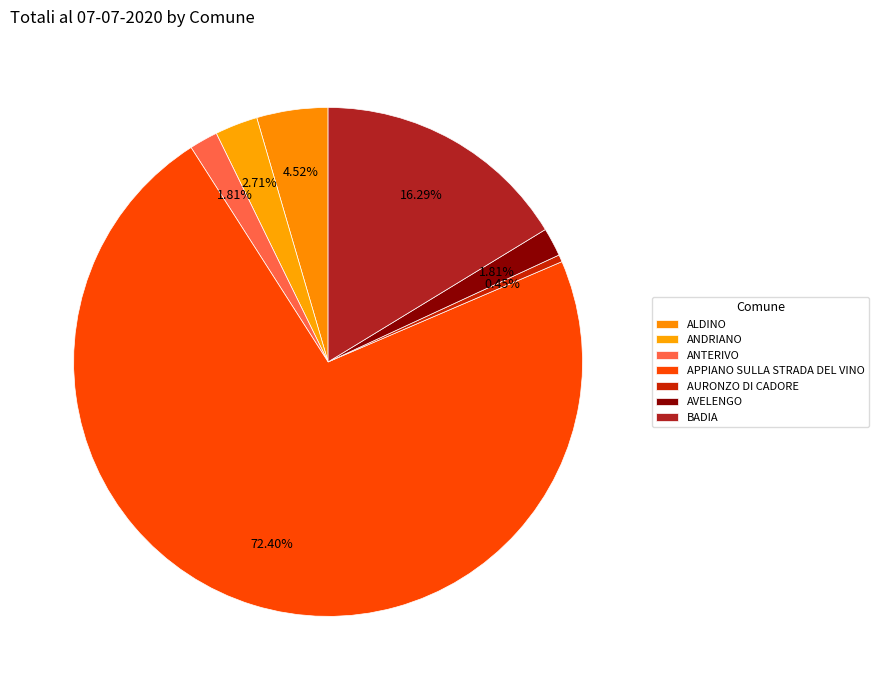

How many segments does this pie chart have?

7